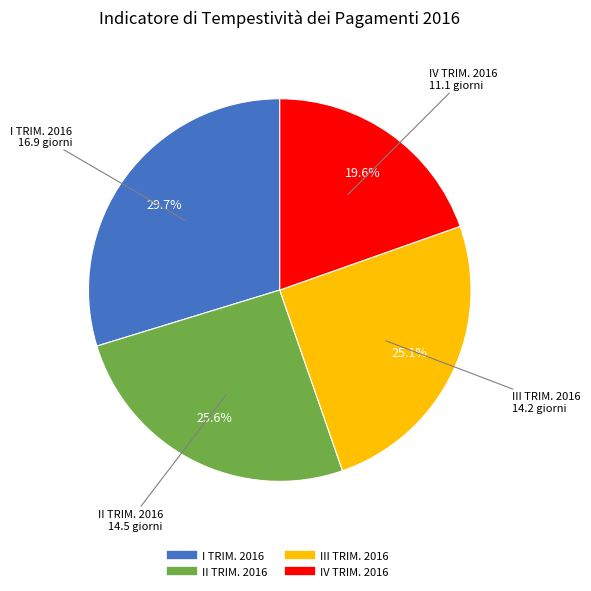

To the nearest percent, what is the difference between the IV TRIM. 2016 and I TRIM. 2016 slice percentages?

10%